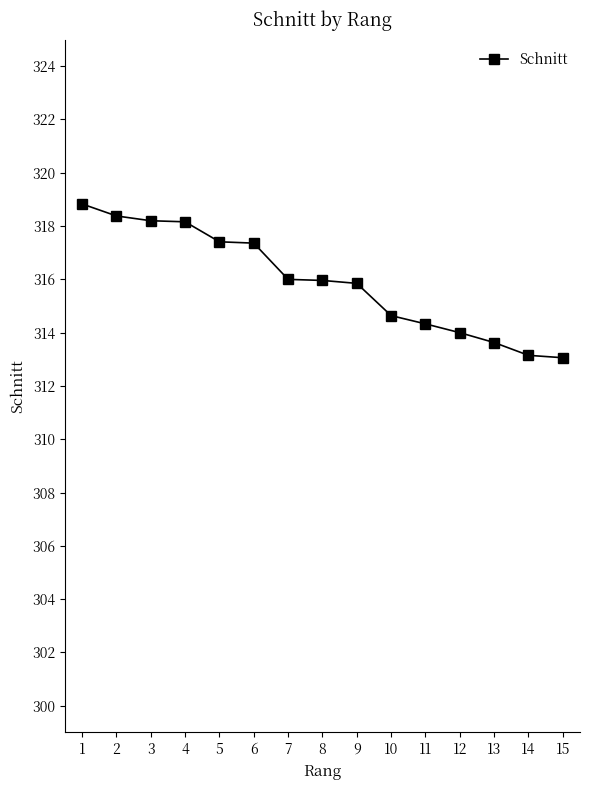

Is it true that the value at 3 is 150.8?

False